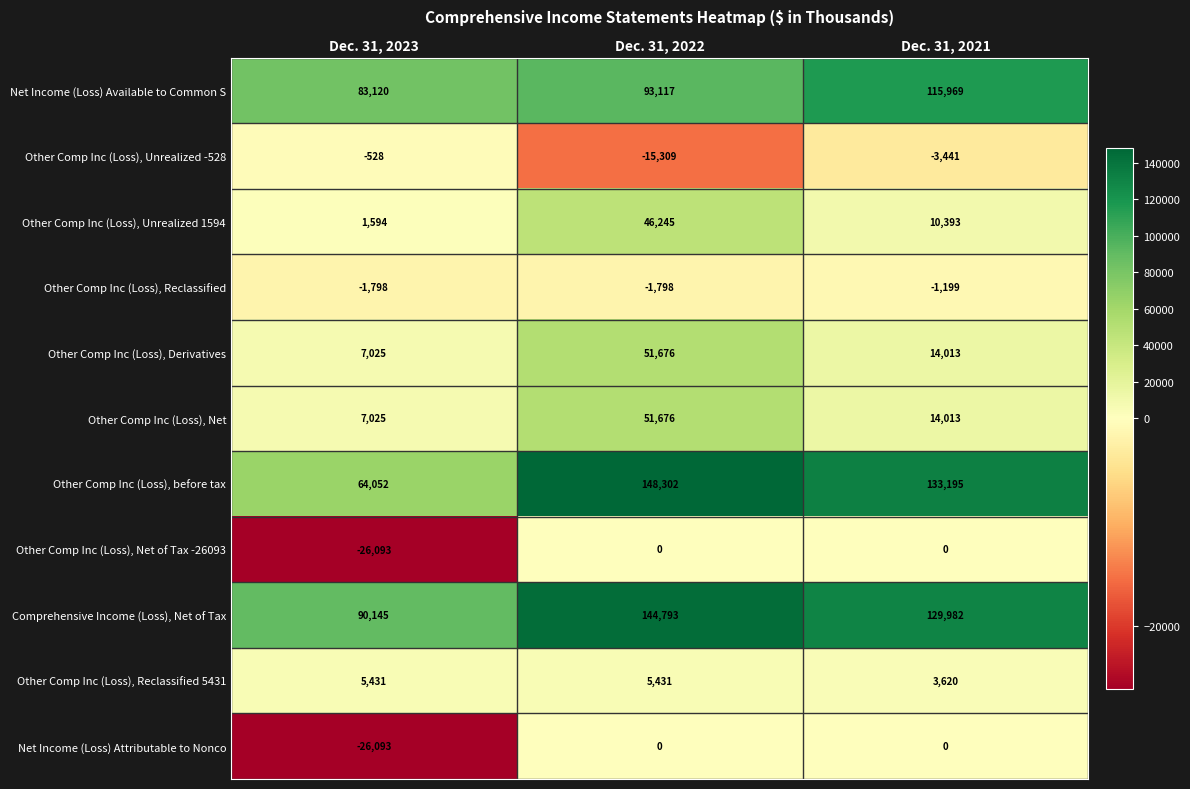

What is the difference between the Other Comp Inc (Loss), Unrealized 1594 values at Dec. 31, 2023 and Dec. 31, 2021?

8799